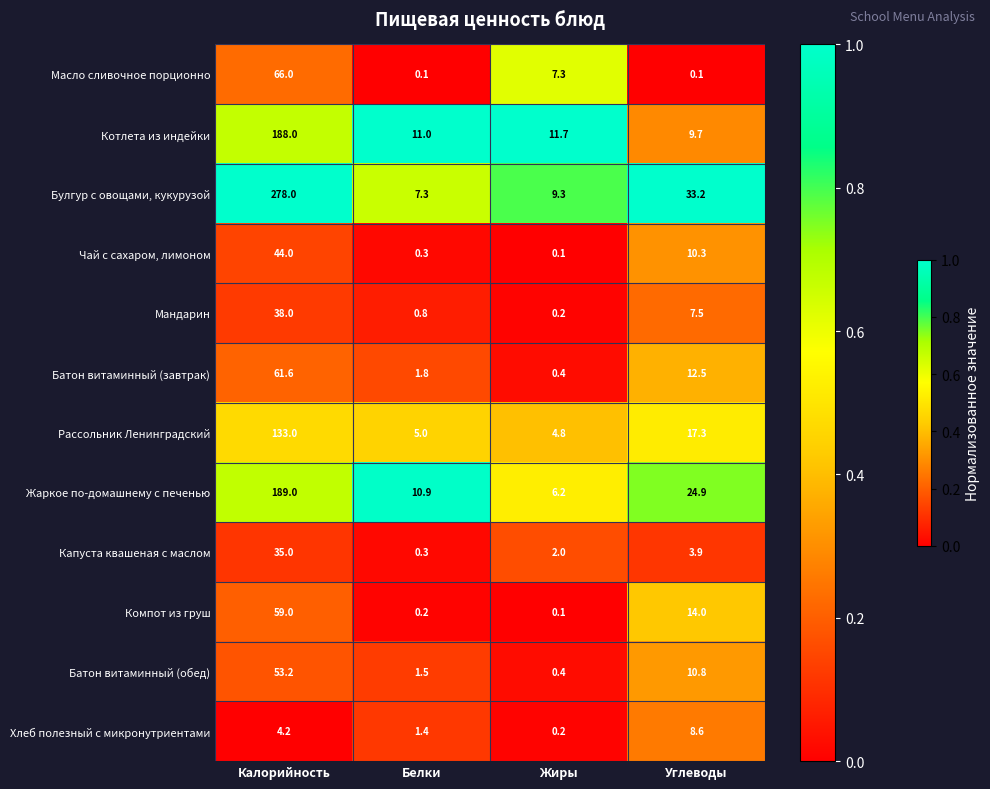

Which series has the widest spread of values?

Булгур с овощами, кукурузой